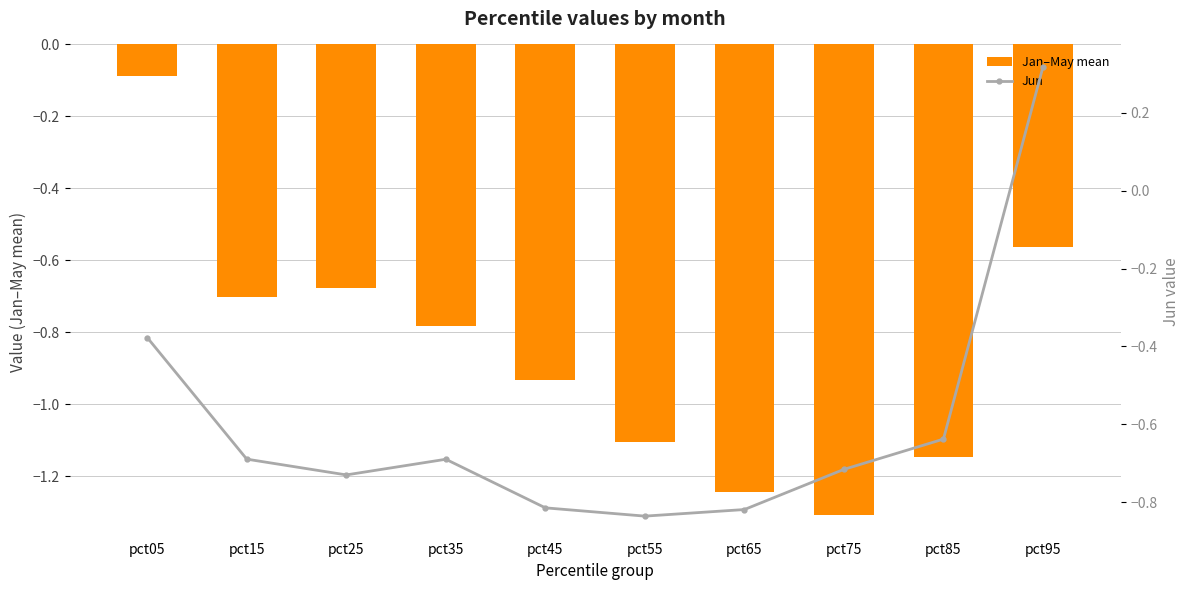

What are all the series names shown in the legend?

Jan–May mean, Jun